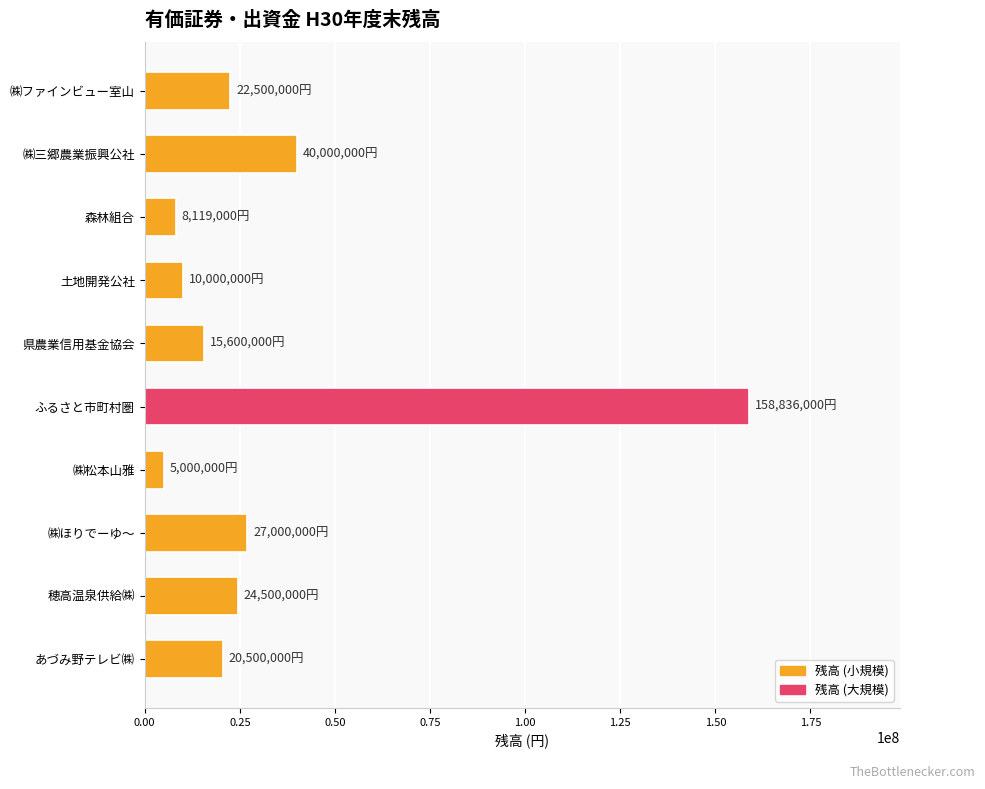

How many data points does each series have?

10